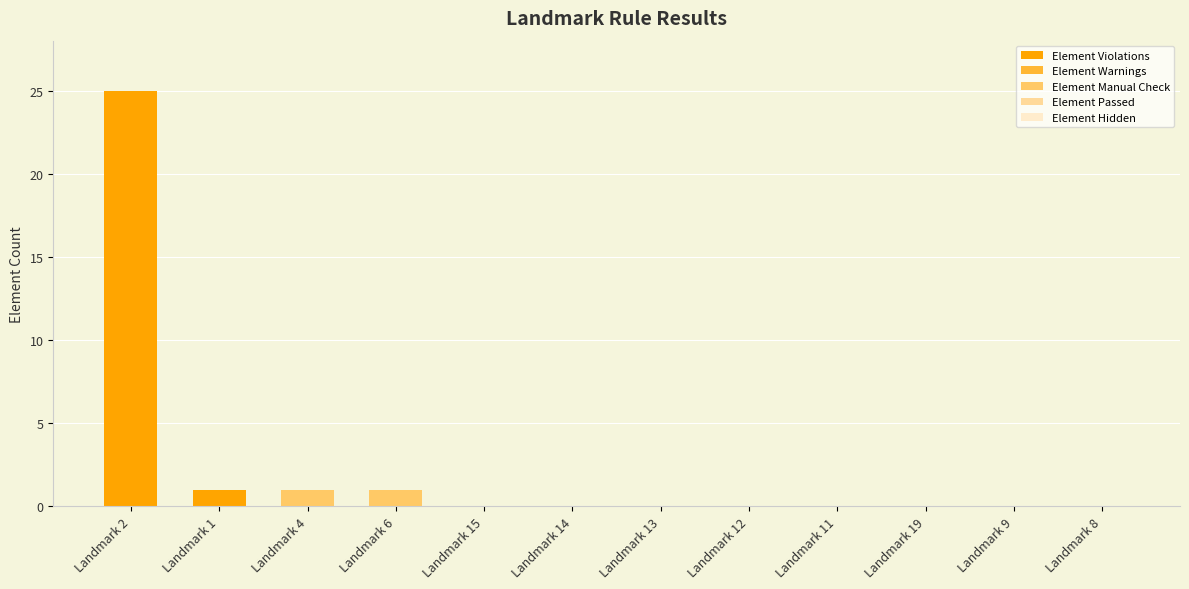

The value of Element Violations at Landmark 19 is -9. True or false?

False